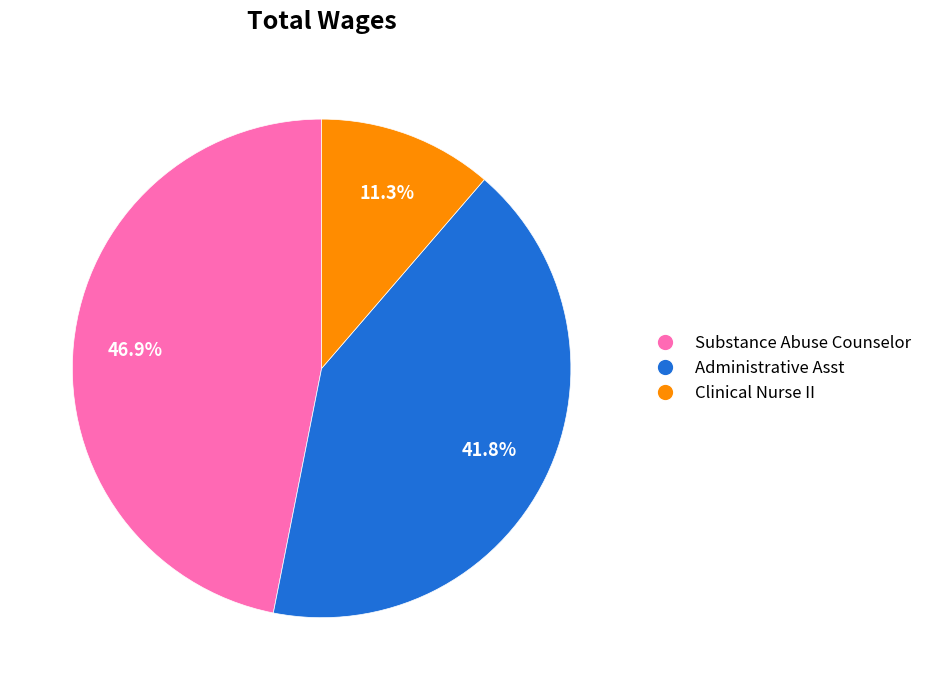

What is the ratio of the value at Clinical Nurse II to the value at Substance Abuse Counselor?

0.2